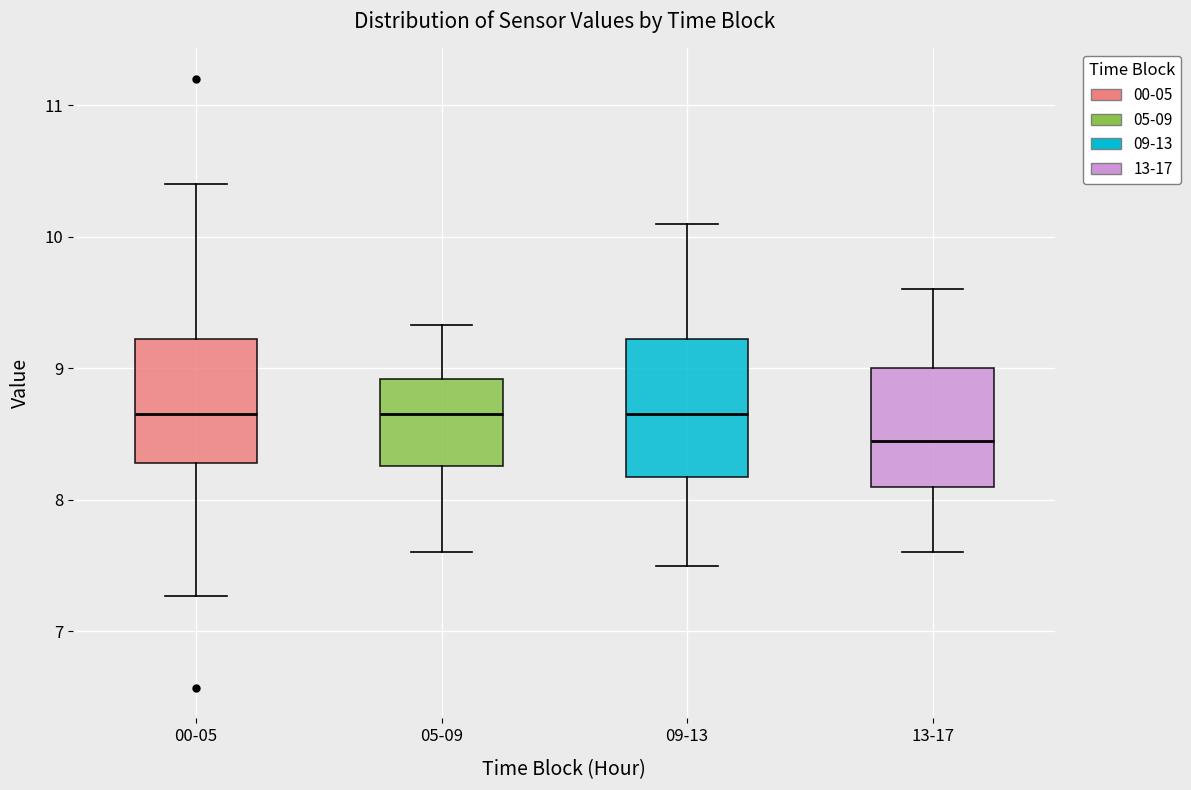

Reading left to right, transcribe this box plot: for each box, give where its median line is, the range the box spans, and where its two whiskers end, as read against the y-axis. The values are not printed on the chart, so give them approximately, as read against the axis.

00-05: median 8.7, box 8.3 to 9.2, whiskers 7.3 to 10.4
05-09: median 8.7, box 8.3 to 8.9, whiskers 7.6 to 9.3
09-13: median 8.7, box 8.2 to 9.2, whiskers 7.5 to 10.1
13-17: median 8.5, box 8.1 to 9.0, whiskers 7.6 to 9.6